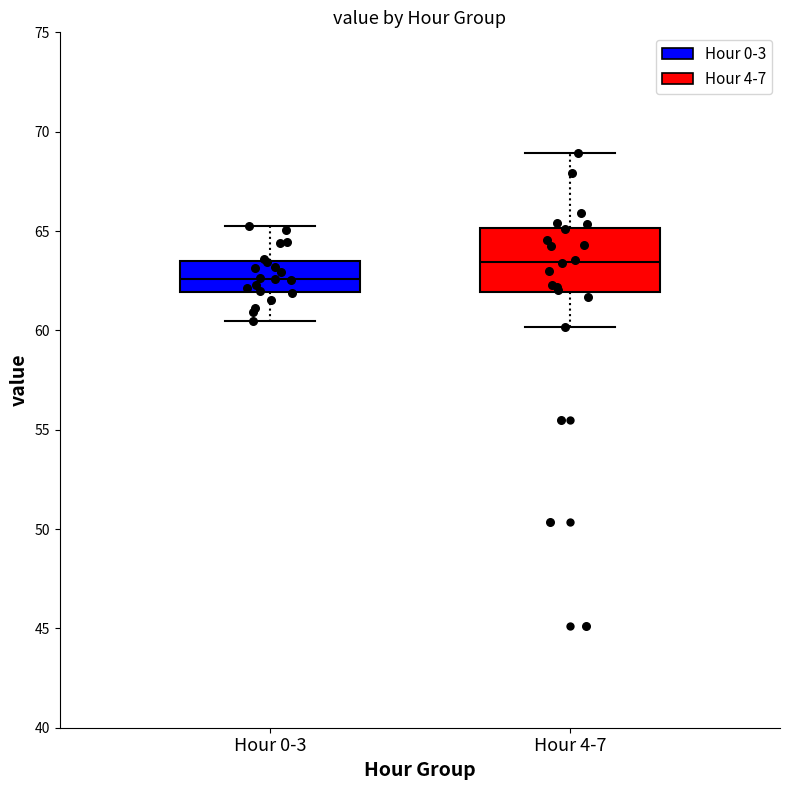

Which box has the lowest median line?

Hour 0-3